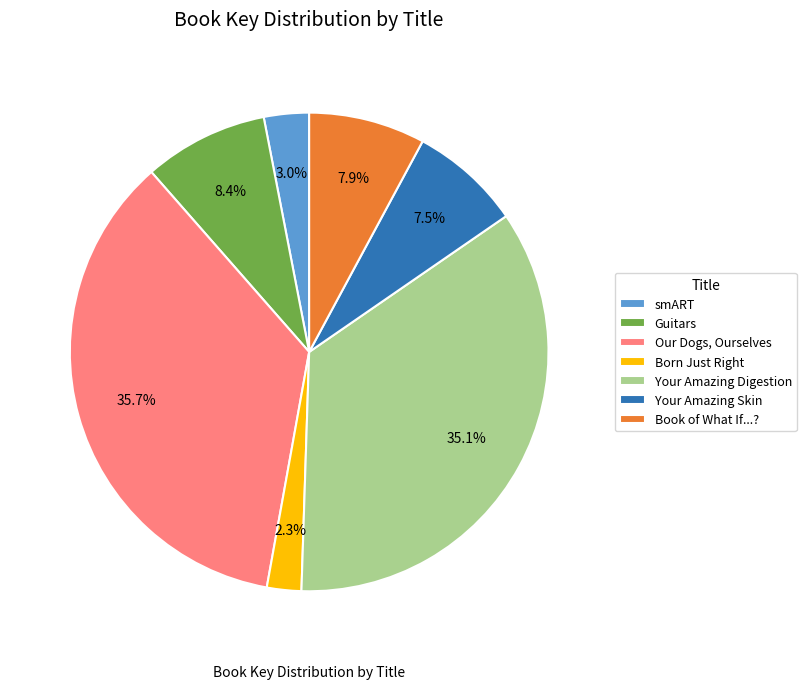

Count the number of slices in the pie.

7